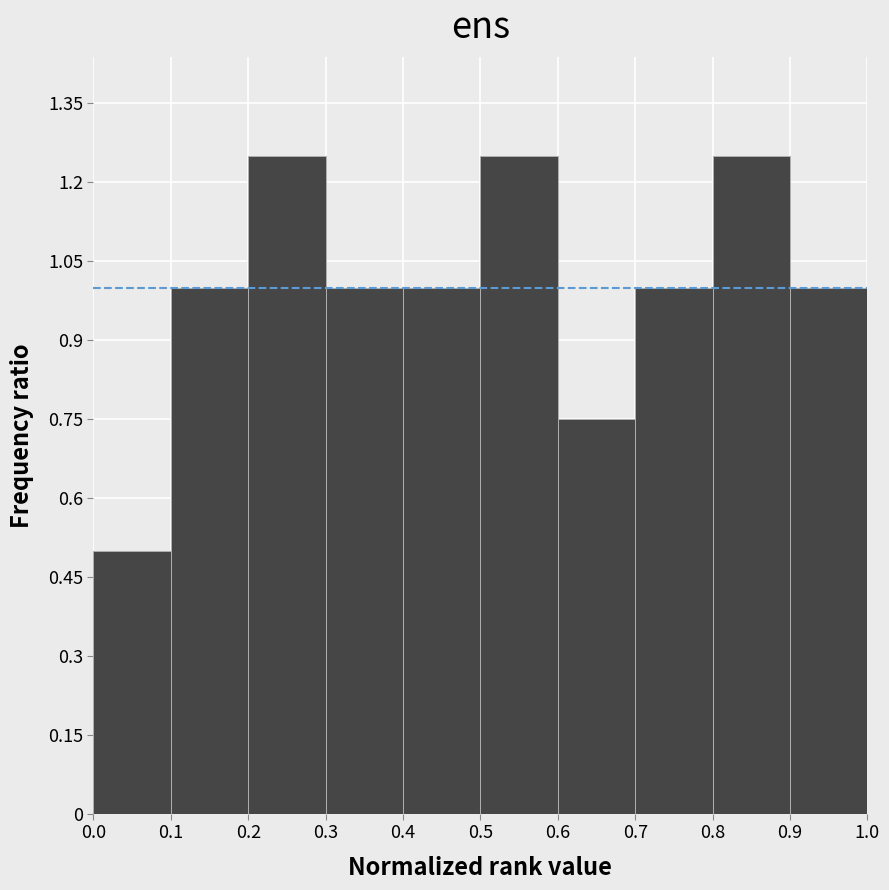

Reading left to right, transcribe this chart: for each bar, give the range it covers on the x-axis and its height. The values are not printed on the chart, so give them approximately, as read against the axis.

0.0 to 0.1: 0.50
0.1 to 0.2: 1.00
0.2 to 0.3: 1.26
0.3 to 0.4: 1.00
0.4 to 0.5: 1.00
0.5 to 0.6: 1.26
0.6 to 0.7: 0.76
0.7 to 0.8: 1.00
0.8 to 0.9: 1.26
0.9 to 1.0: 1.00